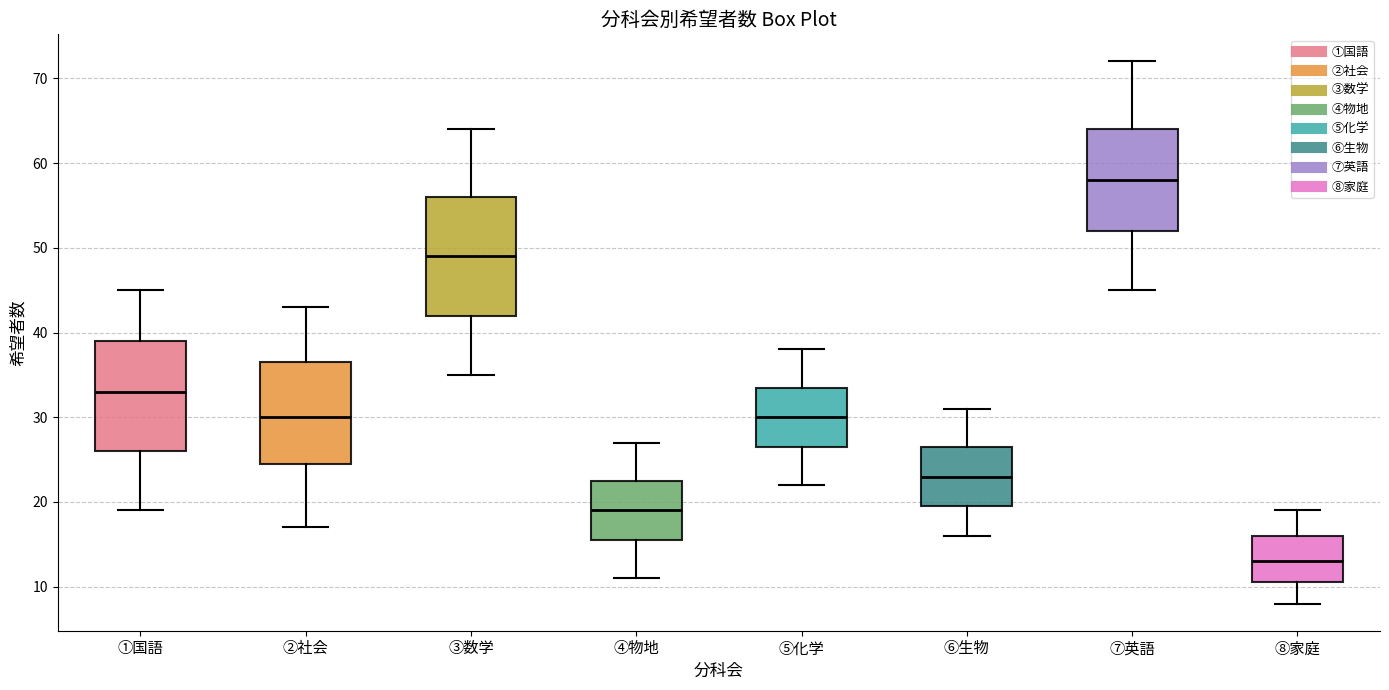

Which box's median line is the lowest?

⑧家庭